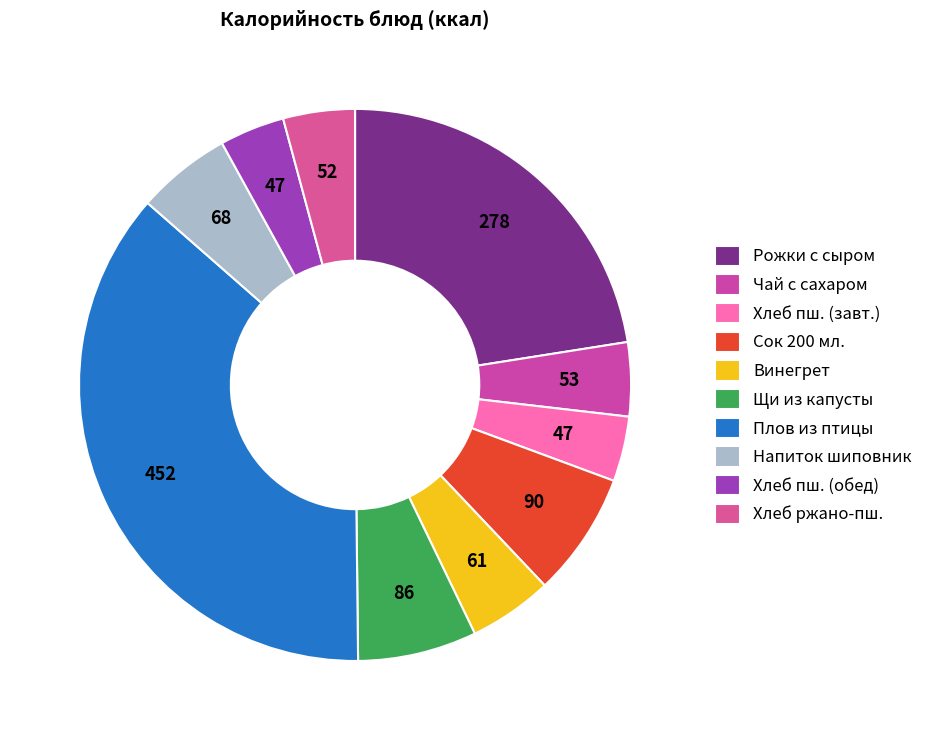

To the nearest percent, what portion does Чай с сахаром represent?

4%